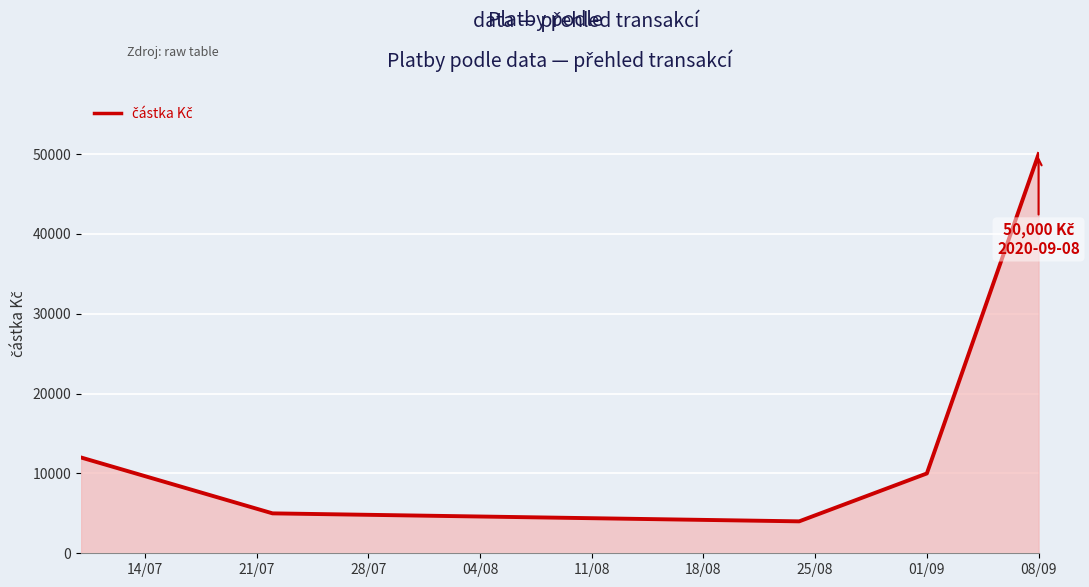

What is the average value?

16200